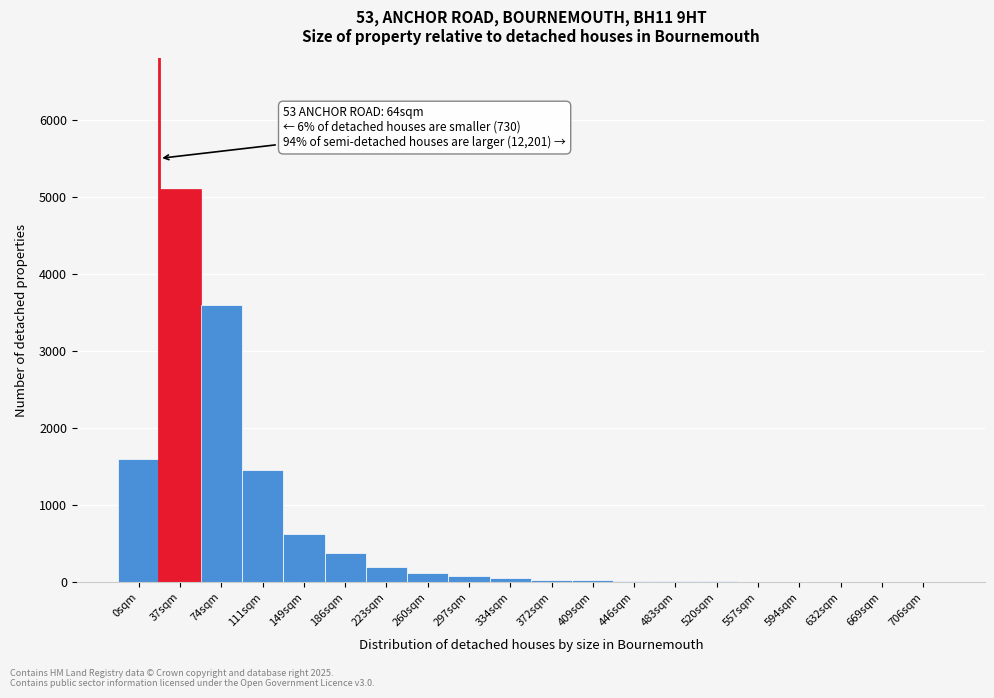

What is the maximum value shown in the chart?

5100